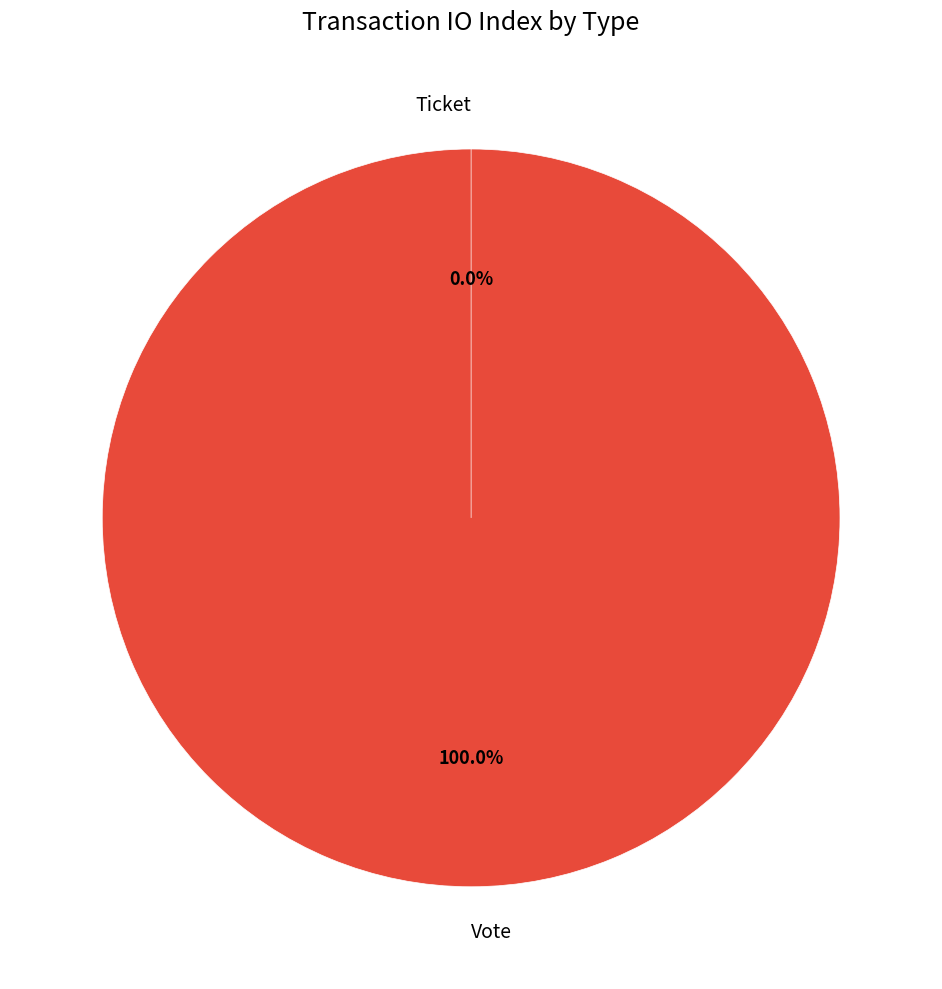

The Ticket slice represents 0% of the pie. True or false?

True